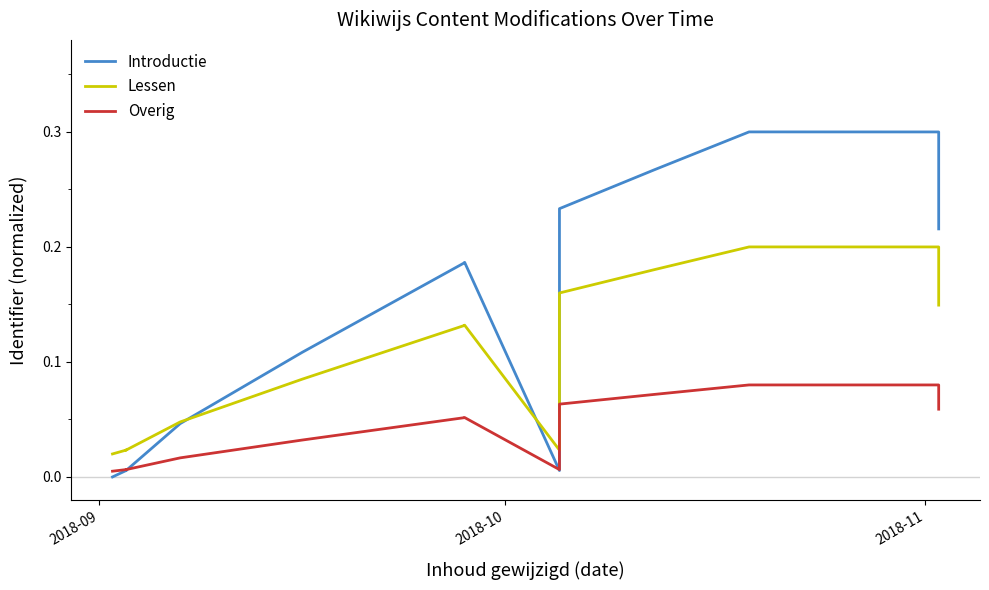

What are all the series names shown in the legend?

Introductie, Lessen, Overig